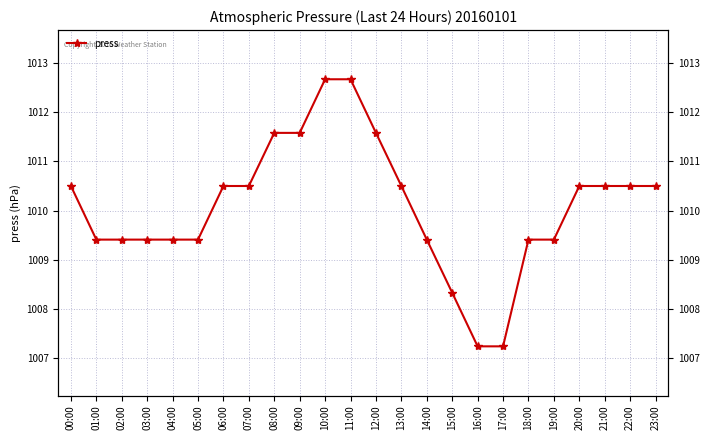

What is the change in value from 09:00 to 17:00?

-4.3